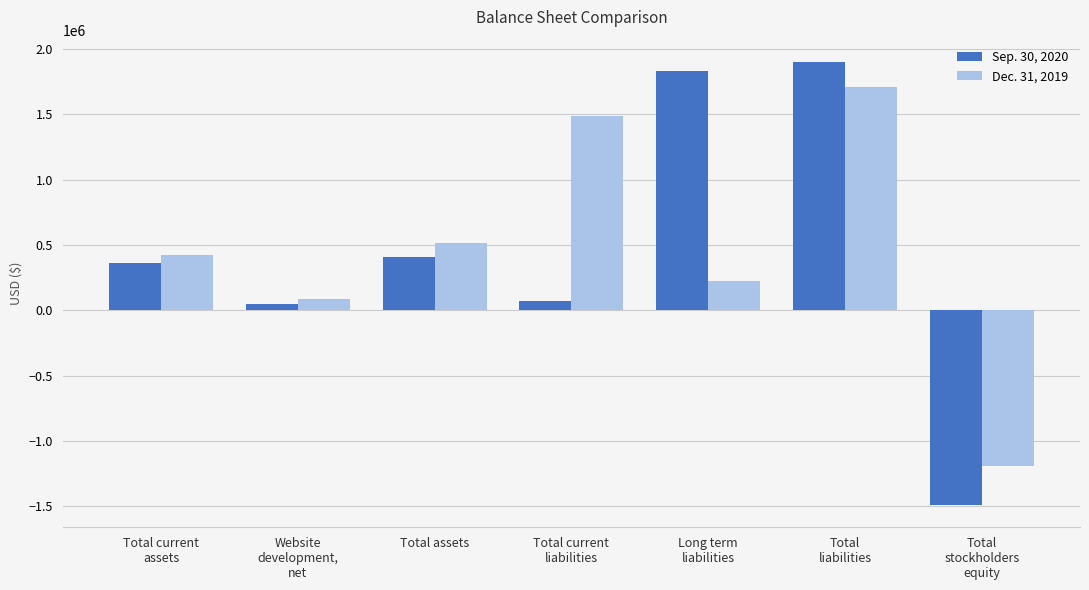

How many data points in Dec. 31, 2019 are less than 424424?

3